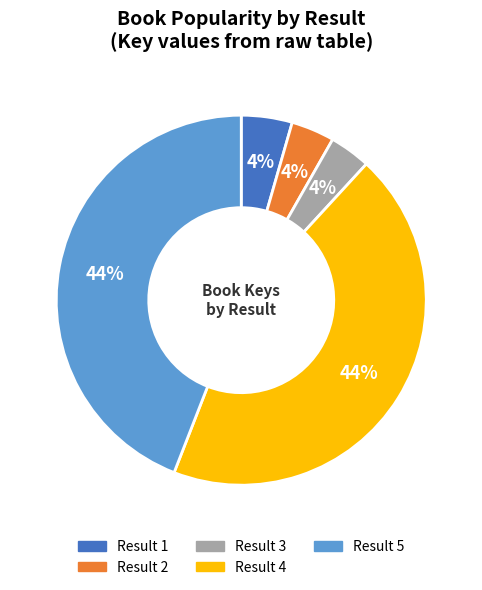

To the nearest percent, what is the average slice percentage?

20%